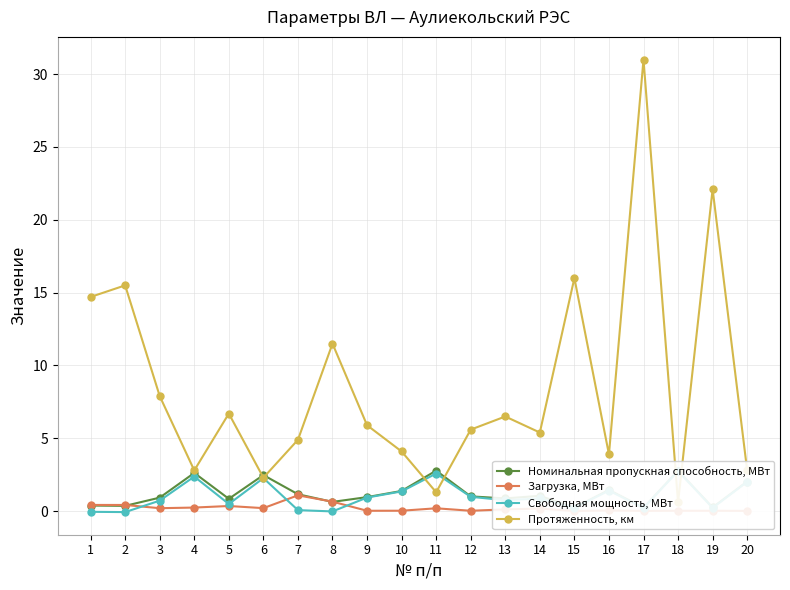

How many series are shown in this chart?

4